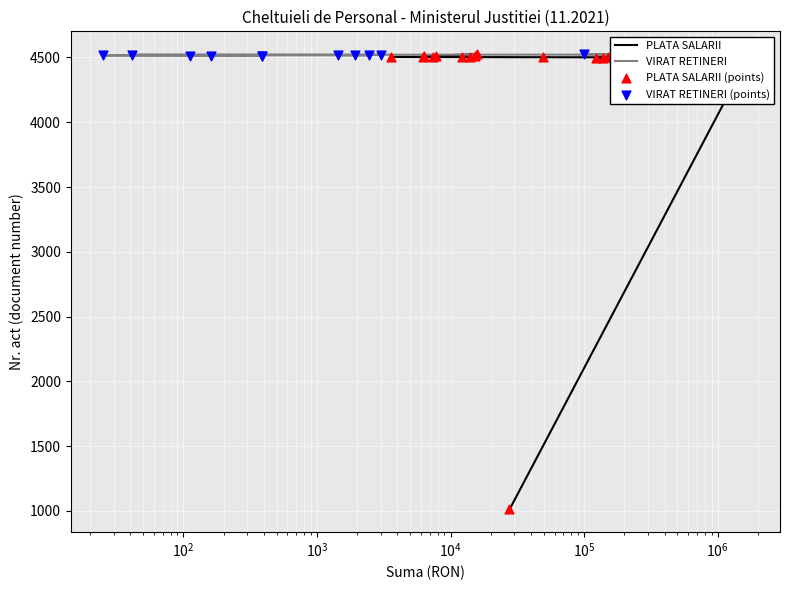

Between $\mathdefault{10^{3}}$ and $\mathdefault{10^{6}}$, which is larger?

$\mathdefault{10^{6}}$